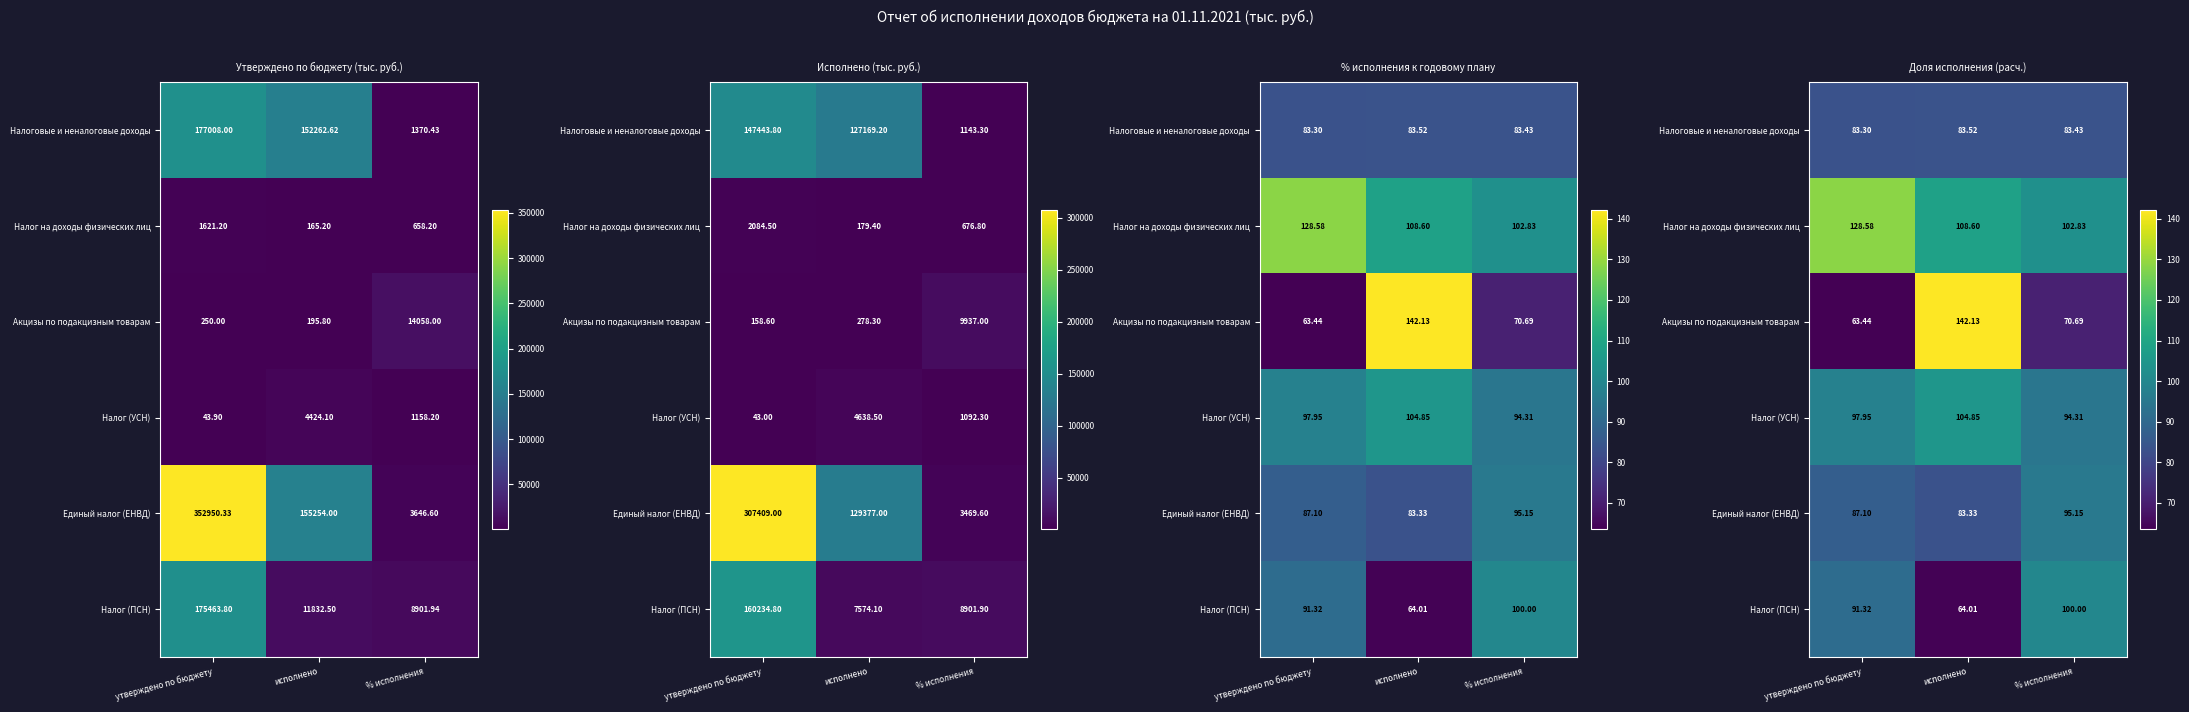

Is the value of Налог (УСН) at утверждено по бюджету greater than the value of Налоговые и неналоговые доходы at % исполнения?

Yes